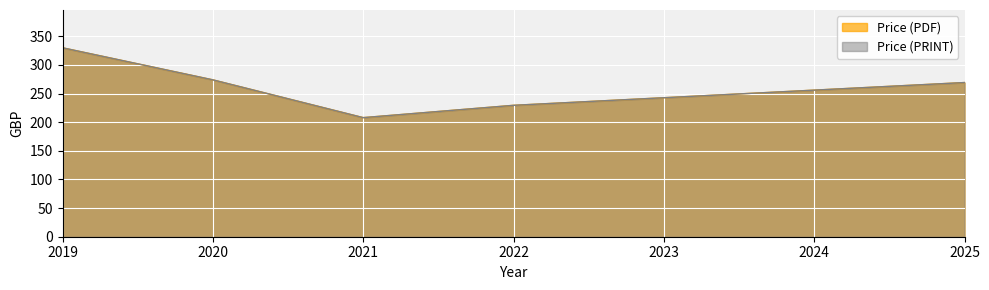

Which series has the largest range (max minus min)?

Price (PDF)